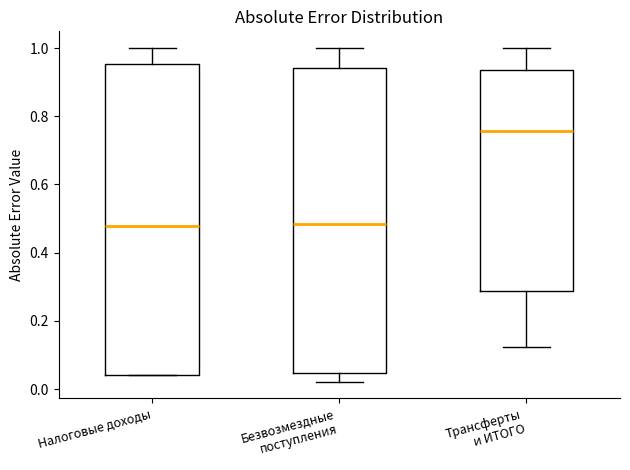

Reading left to right, read every box against the y-axis: the position of its median line, the range the box covers, and the ends of its whiskers. The values are not printed on the chart, so give them approximately, as read against the axis.

Налоговые доходы: median 0.48, box 0.04 to 0.96, whiskers 0.04 to 1.00
Безвозмездные поступления: median 0.48, box 0.04 to 0.94, whiskers 0.02 to 1.00
Трансферты и ИТОГО: median 0.76, box 0.28 to 0.94, whiskers 0.12 to 1.00